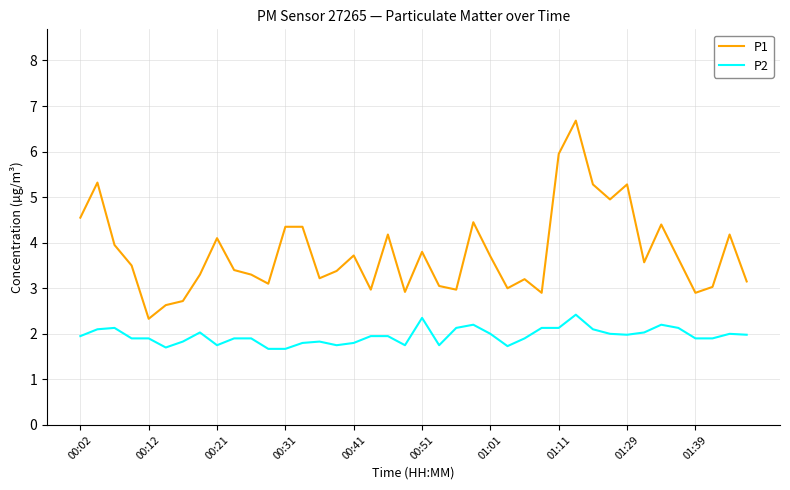

How many series are shown in this chart?

2